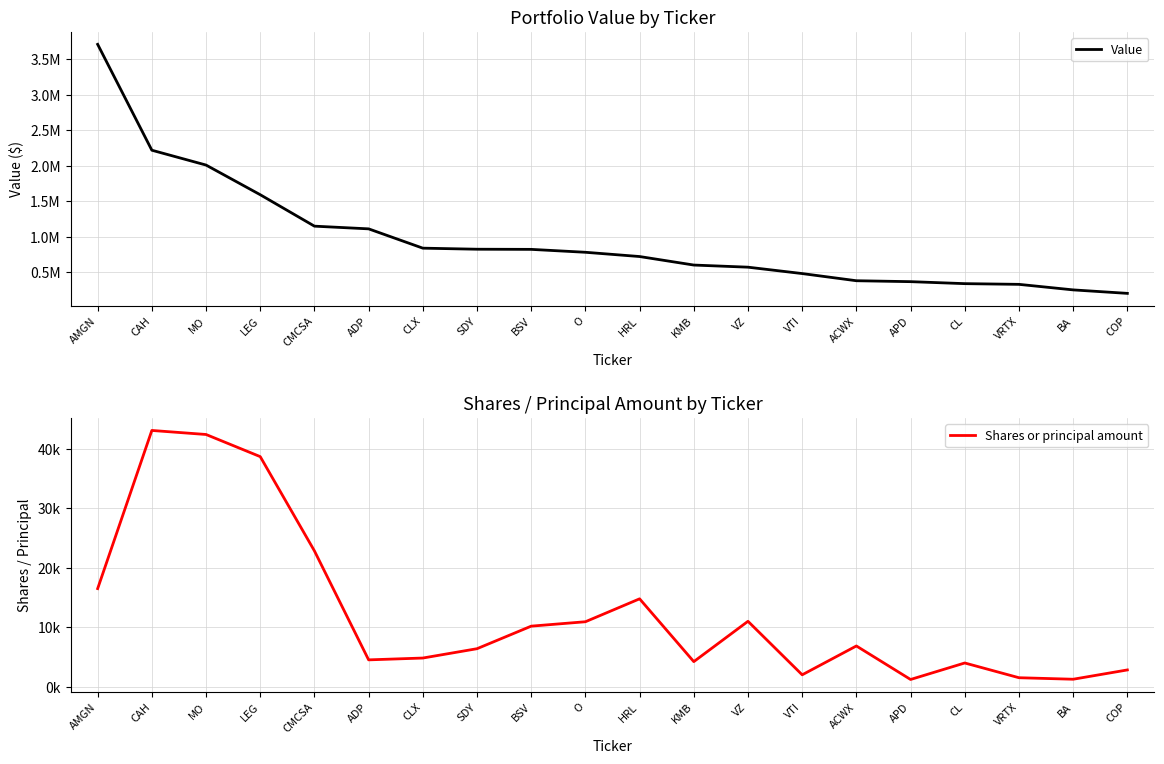

Does the chart have visible grid lines?

Yes